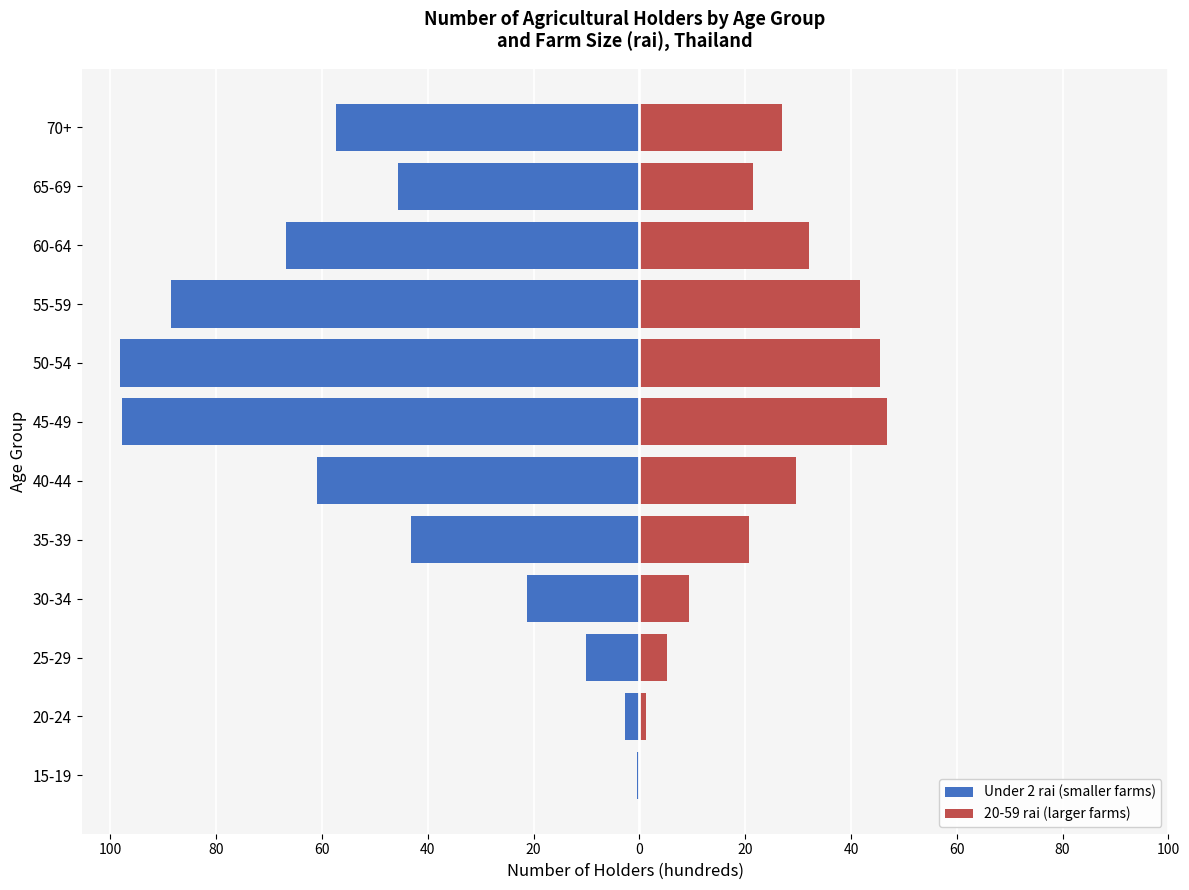

How many values in the Under 2 rai (smaller farms) series exceed -45?

5